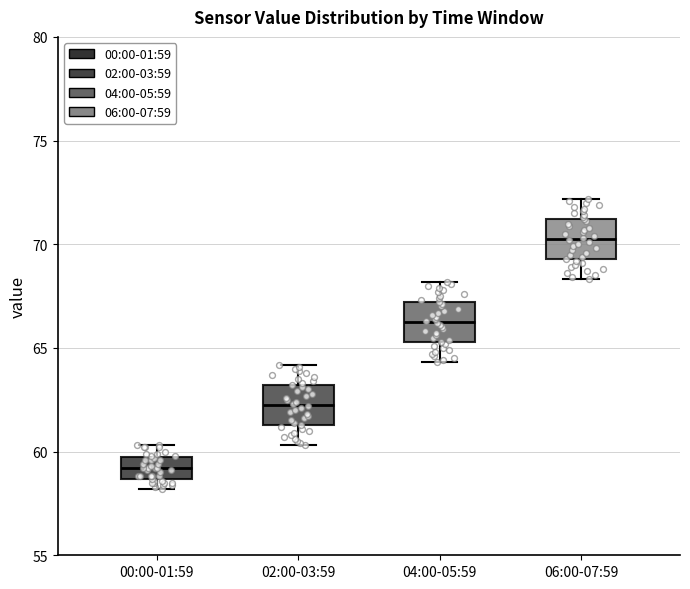

Which box's median line is the lowest?

00:00-01:59